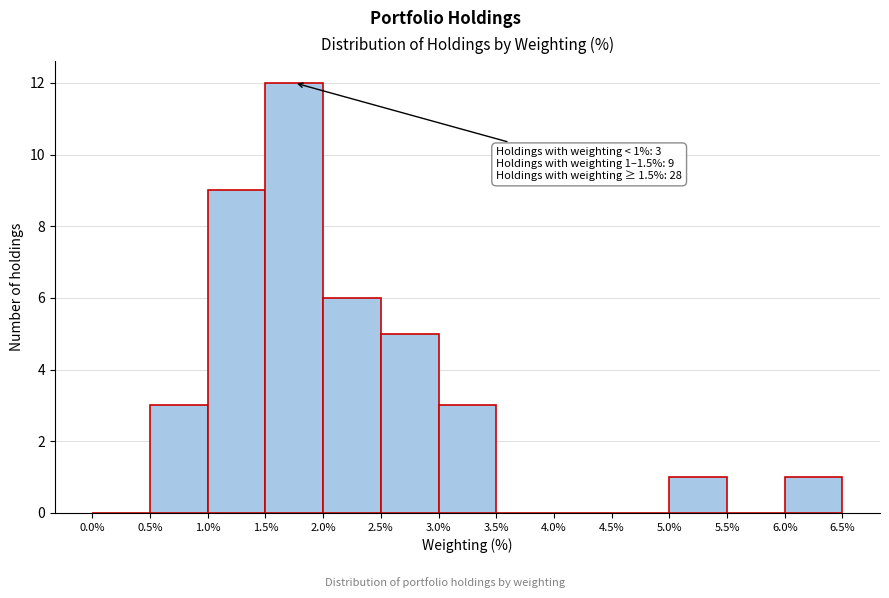

Which range on the x-axis has the tallest bar?

1.5% to 2.0%